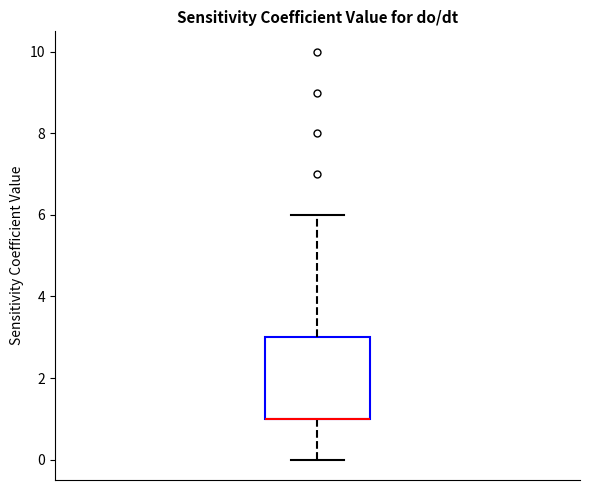

Where is the lower edge of the box on the y-axis? The values are not printed on the chart, so give them approximately, as read against the axis.

1